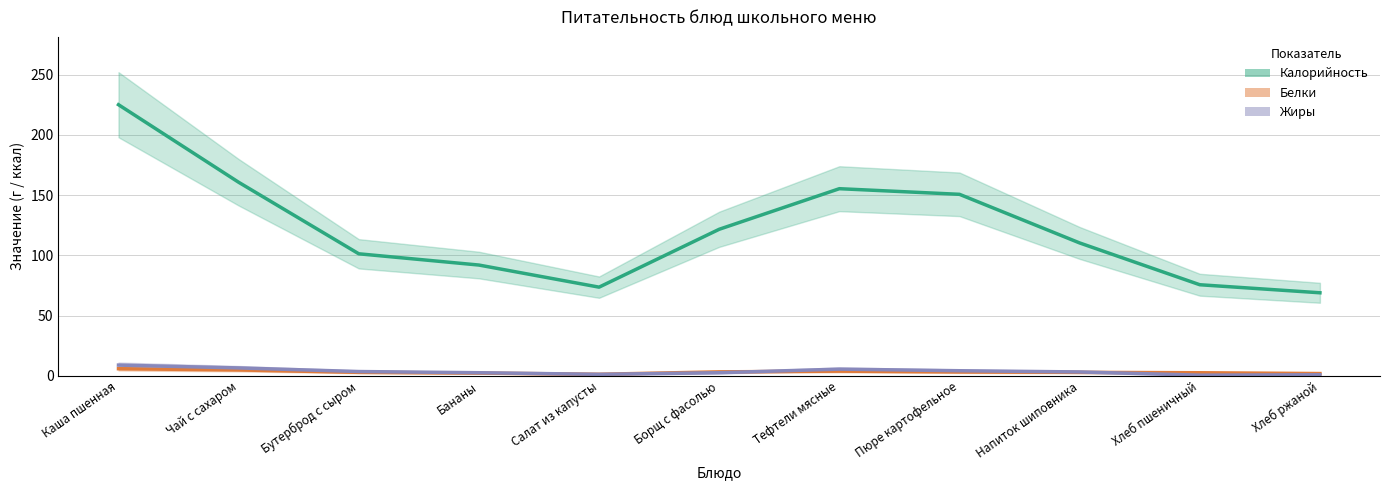

List the labels in order of Белки value, largest first.

Каша пшенная, Чай с сахаром, Тефтели мясные, Борщ с фасолью, Пюре картофельное, Бутерброд с сыром, Напиток шиповника, Хлеб пшеничный, Бананы, Хлеб ржаной, Салат из капусты